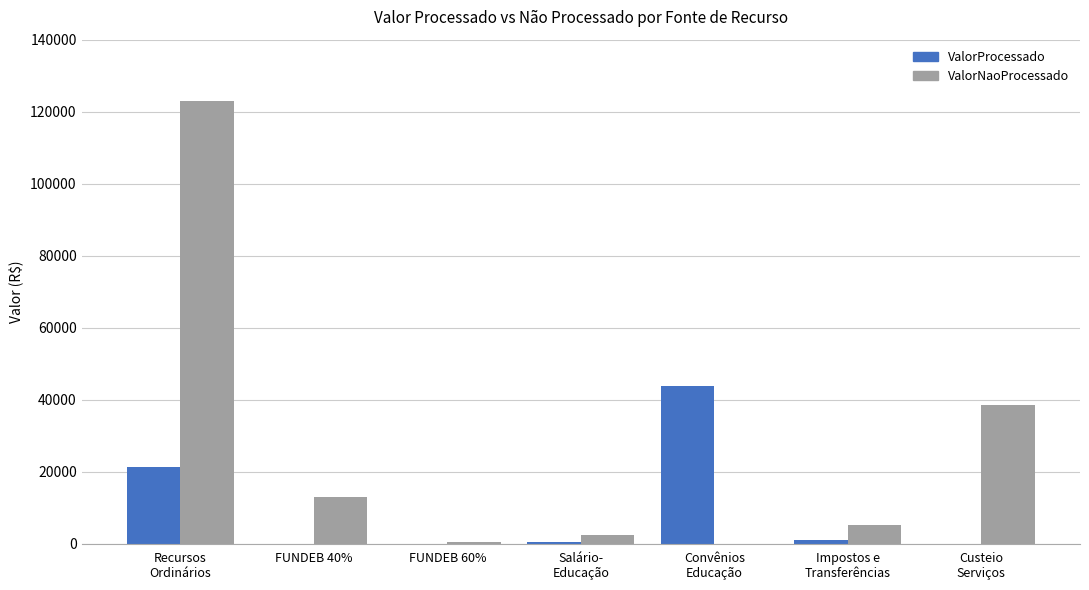

How many groups of bars are there?

7